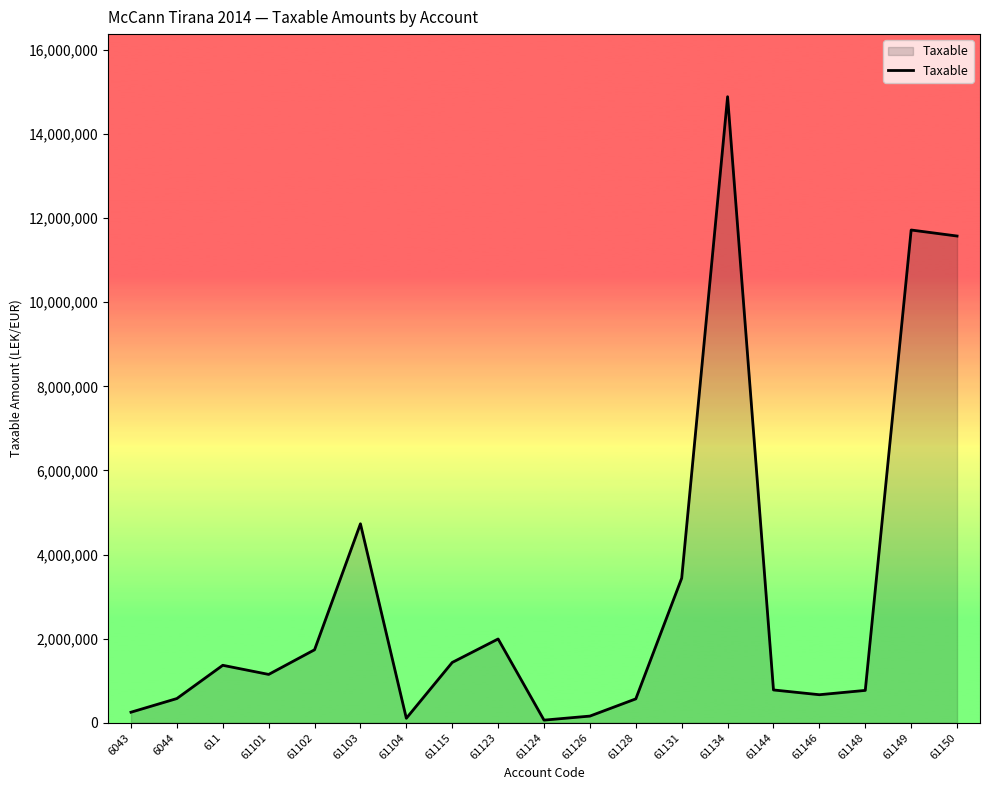

Where is the first local maximum?

611